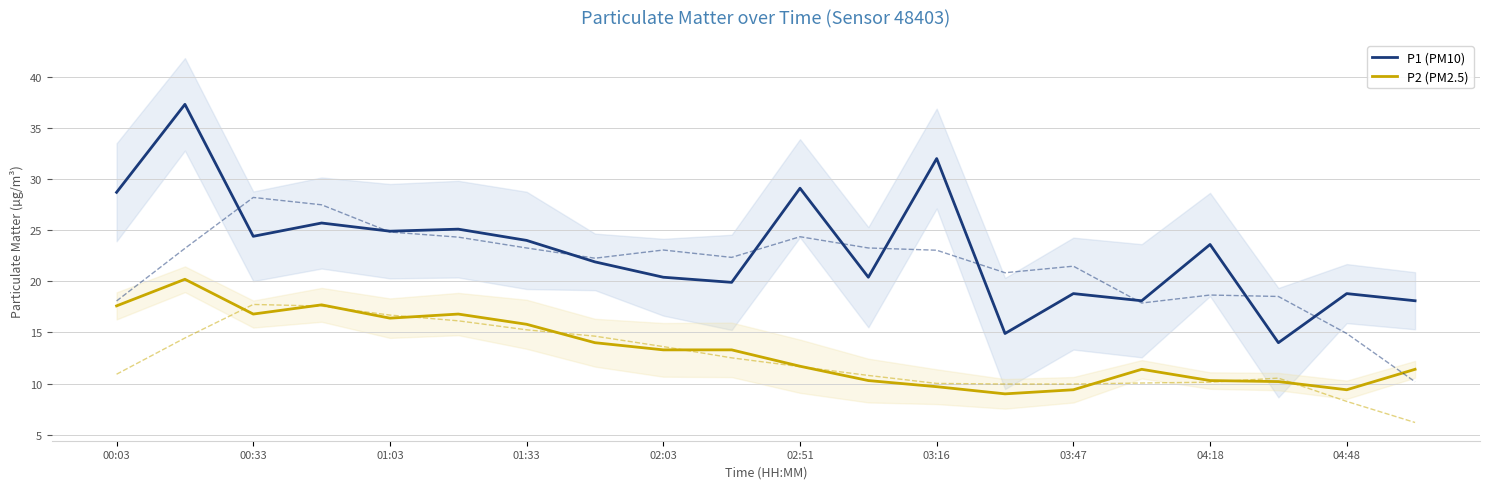

What is the highest value of the P2 (PM2.5) series?

20.2